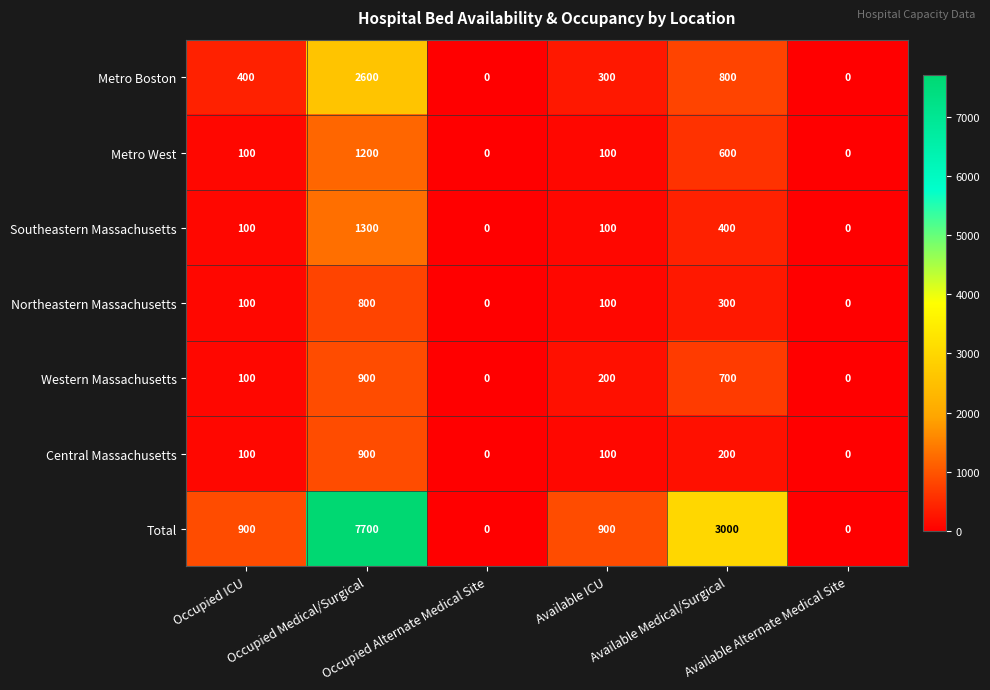

Which series changed the most between Occupied Alternate Medical Site and Available ICU?

Total